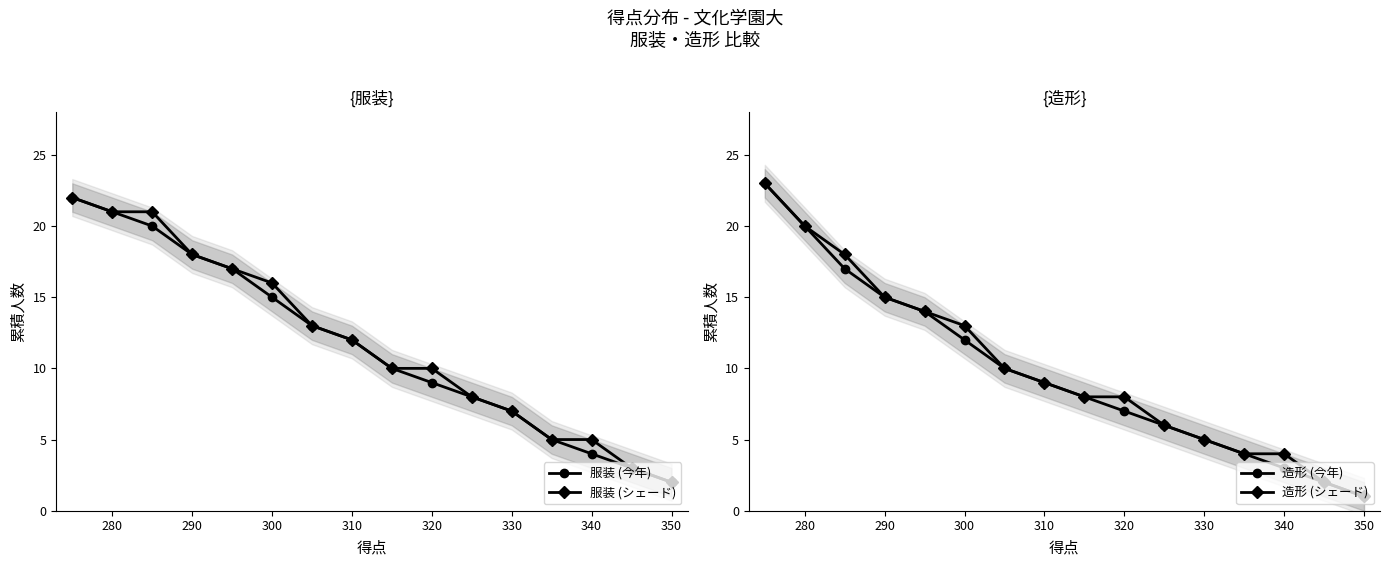

Is it true that 服装 (シェード) equals 1 at 350?

False